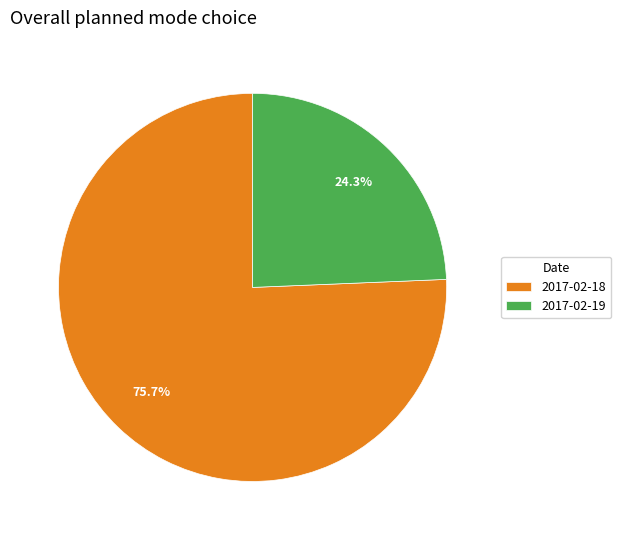

To the nearest percent, what percentage of the pie is 2017-02-19?

24%